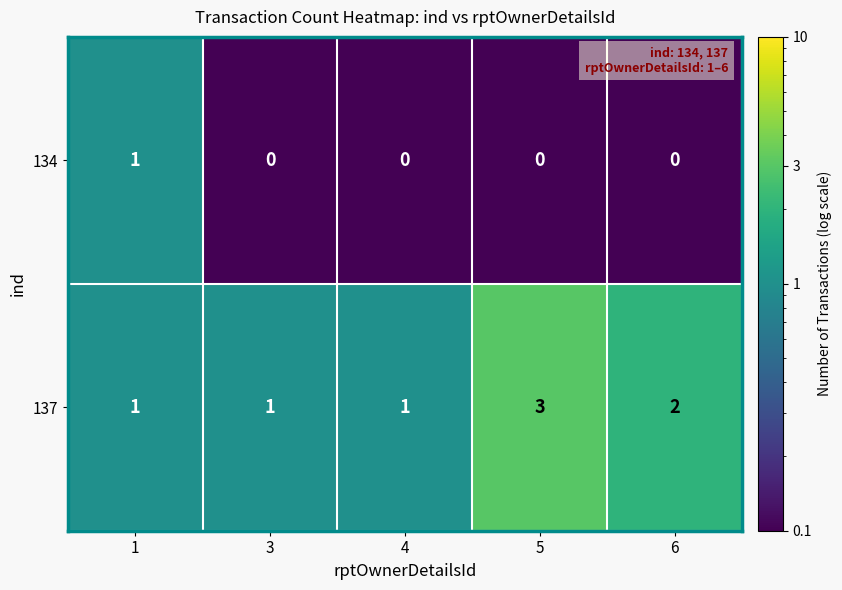

Which series has the largest total across all categories?

137